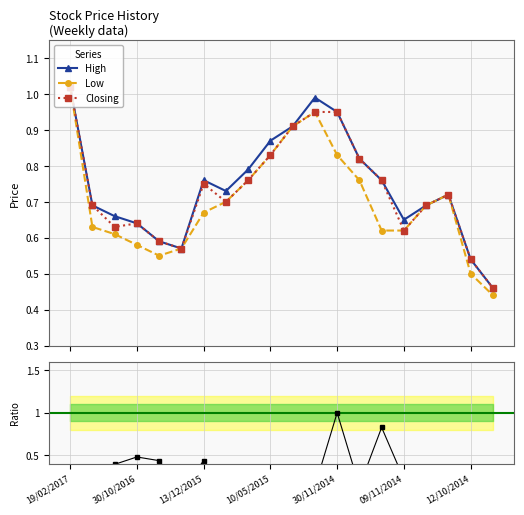

True or false: Closing and High cross at least once.

False